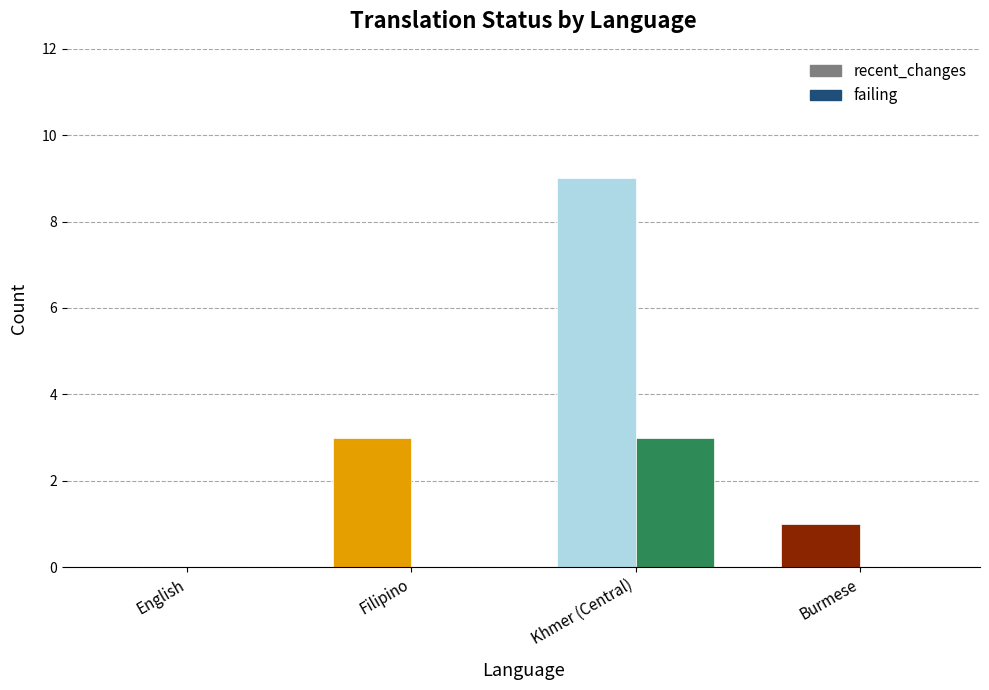

The recent_changes series shows 4 at English. True or false?

False